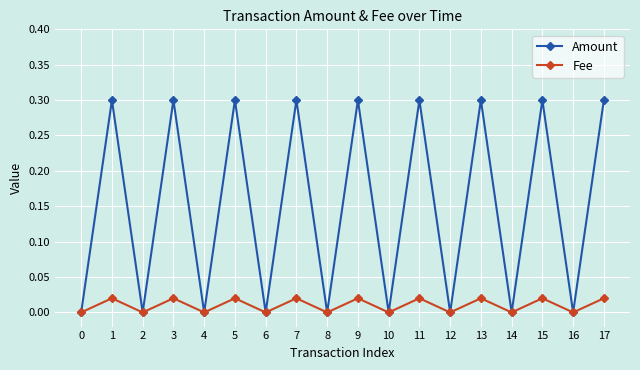

The Amount series shows 0.0 at 4. True or false?

True